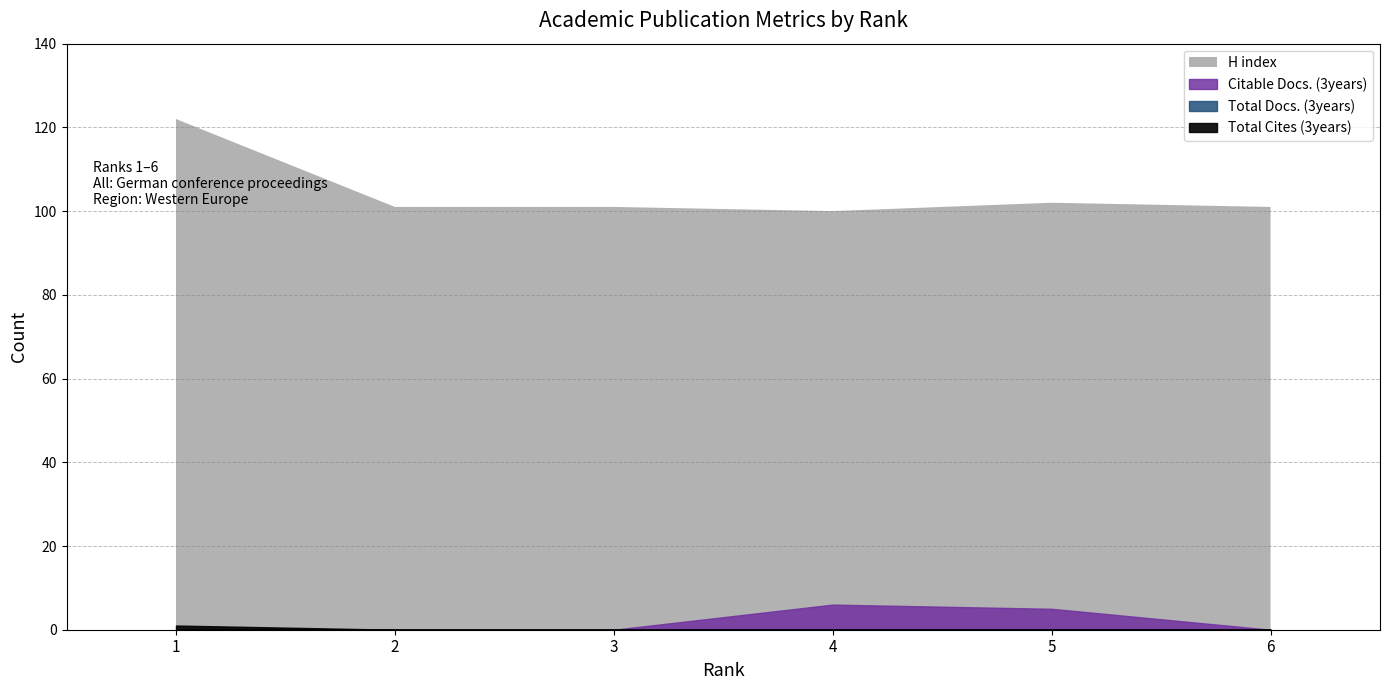

Which series has the largest range (max minus min)?

H index